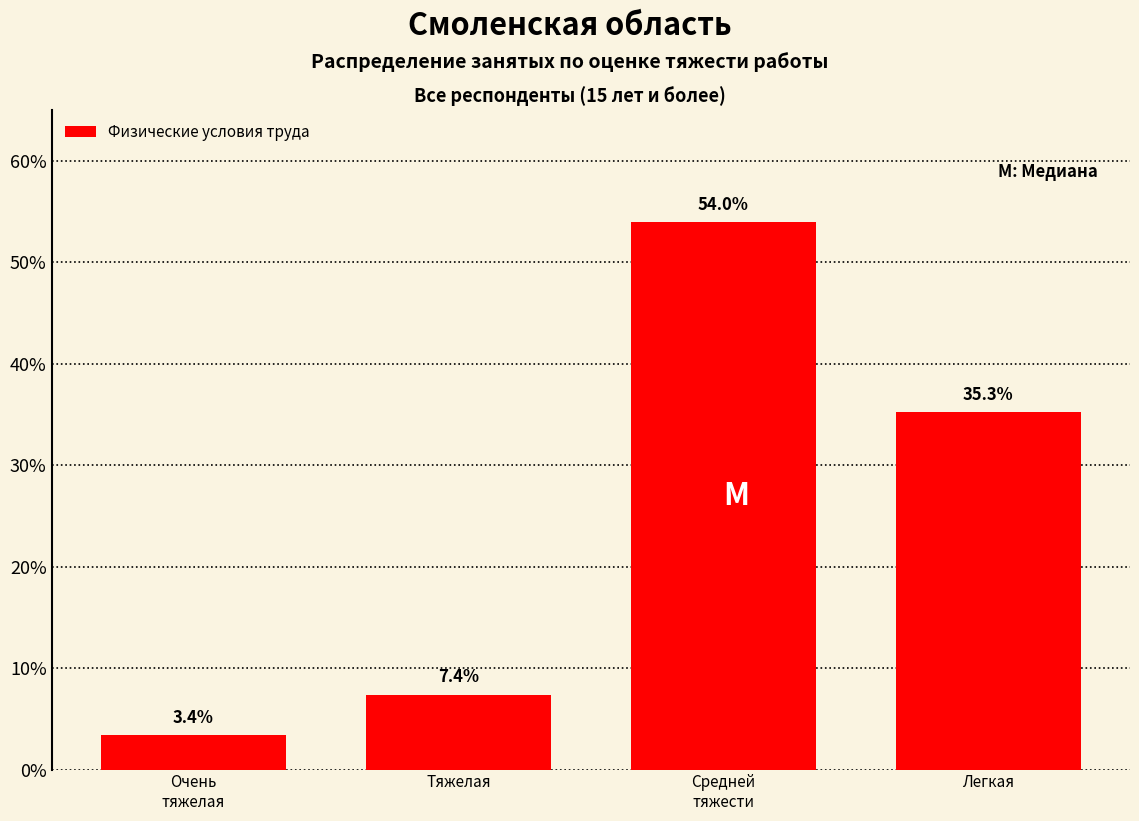

Reading left to right, extract all data points from this chart.

3.4	7.4	54.0	35.3